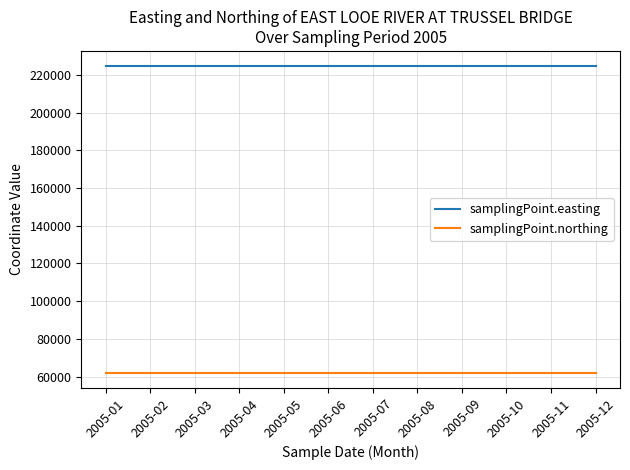

What is the spread (max minus min) of values at 2005-03?

162495